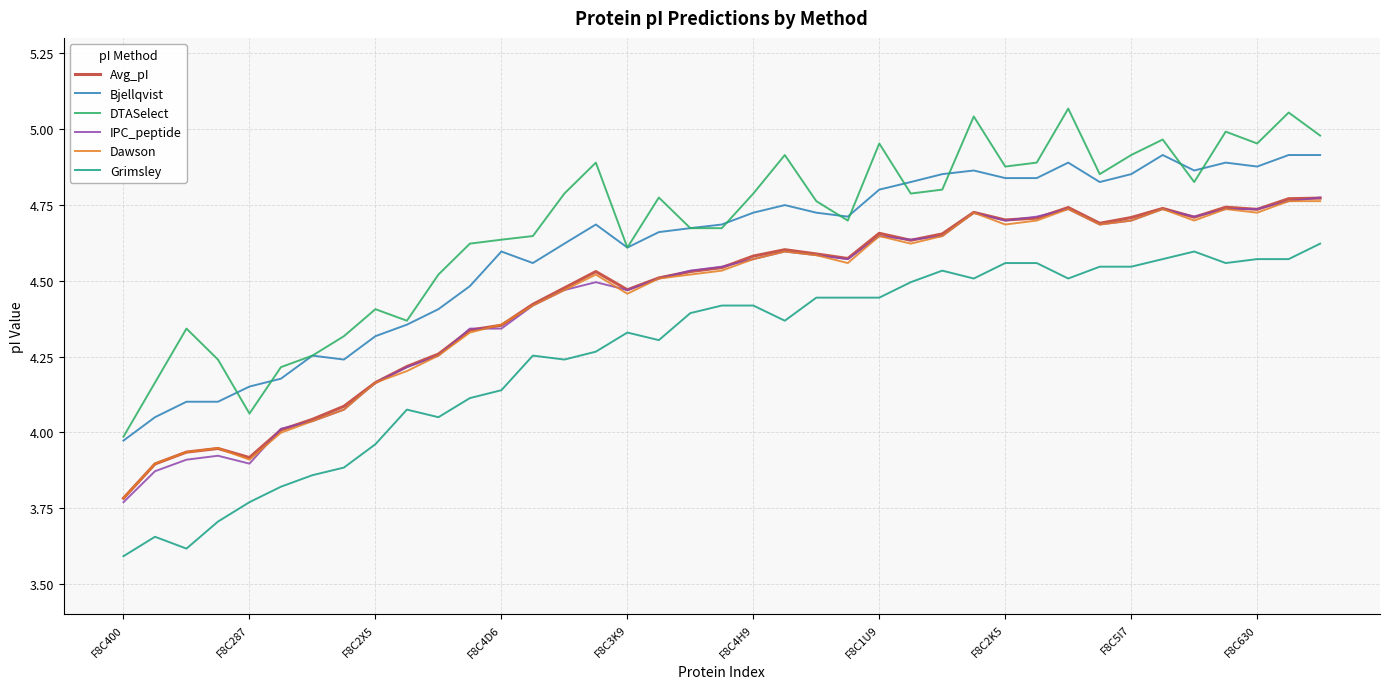

Which series has the largest range (max minus min)?

DTASelect